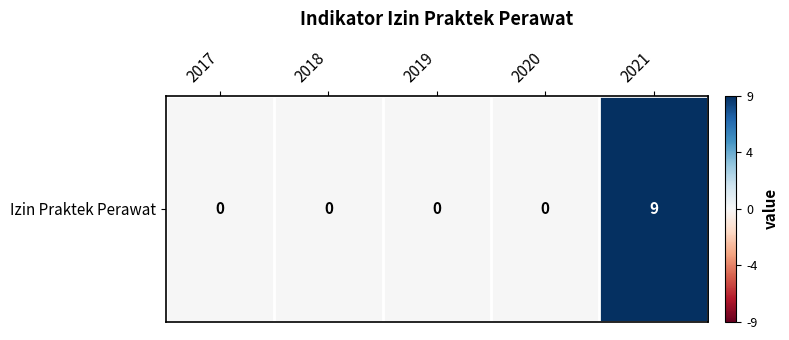

What is the change in value from 2018 to 2021?

+9